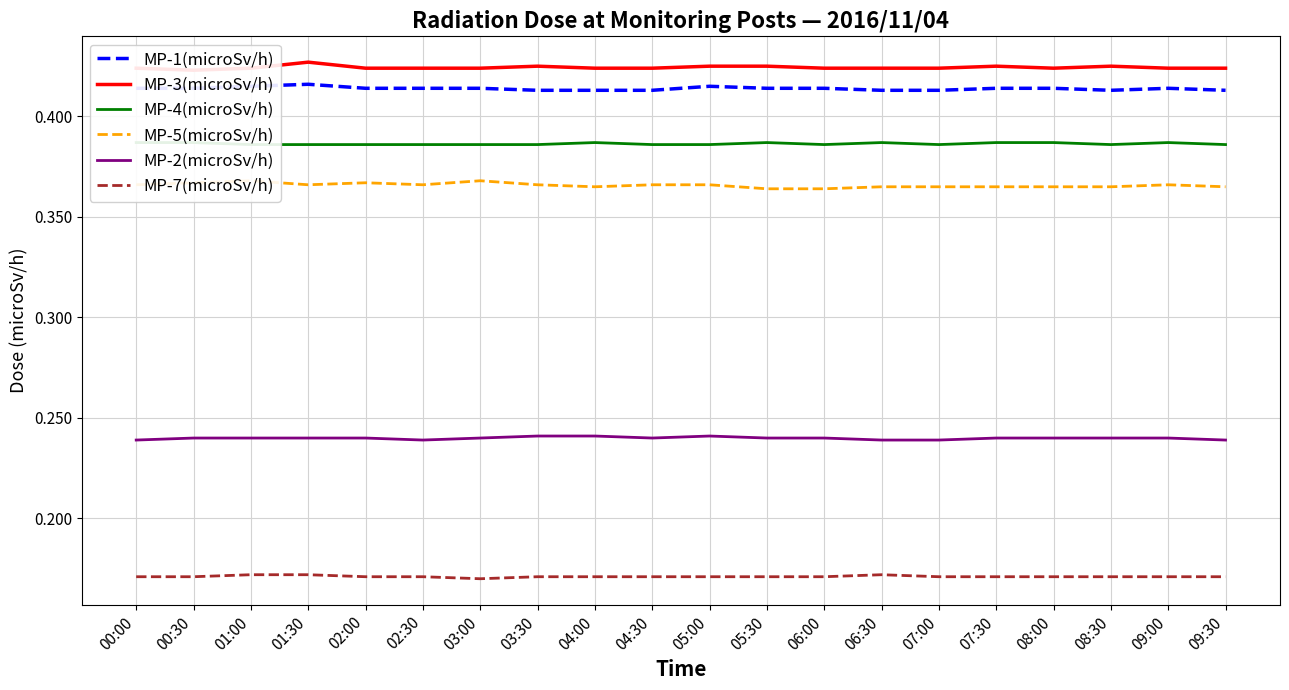

Is the value of MP-7(microSv/h) at 09:30 greater than the value of MP-1(microSv/h) at 05:30?

No